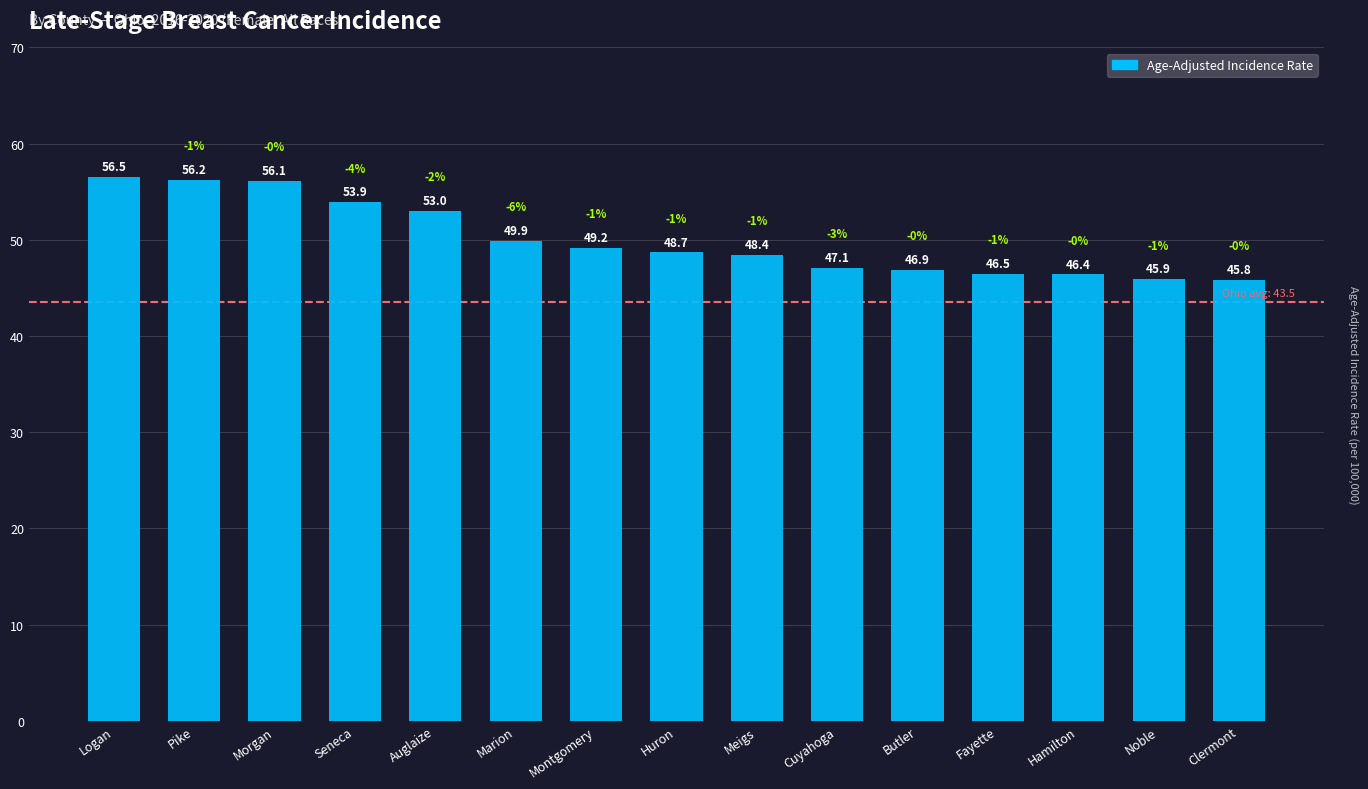

What is the difference between the second highest and minimum values?

10.4